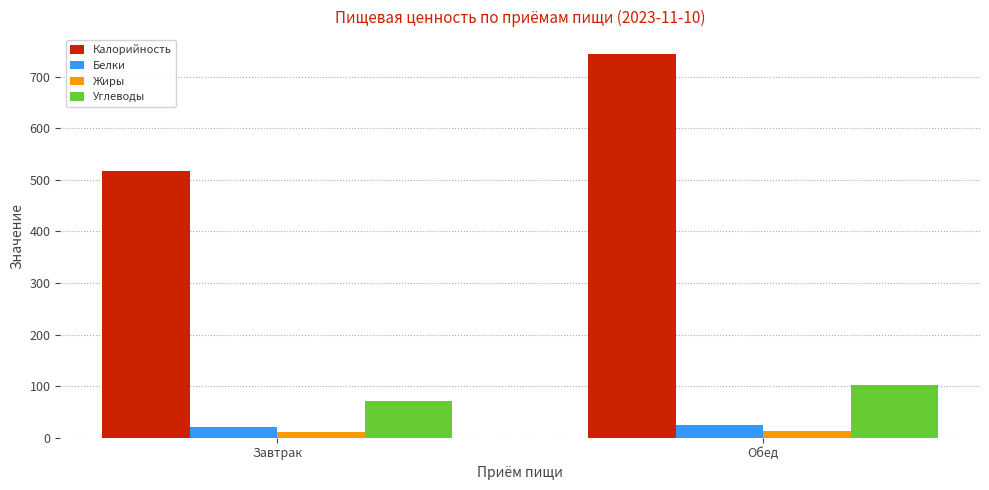

What is the sum of the Жиры values at Обед and Завтрак?

24.8